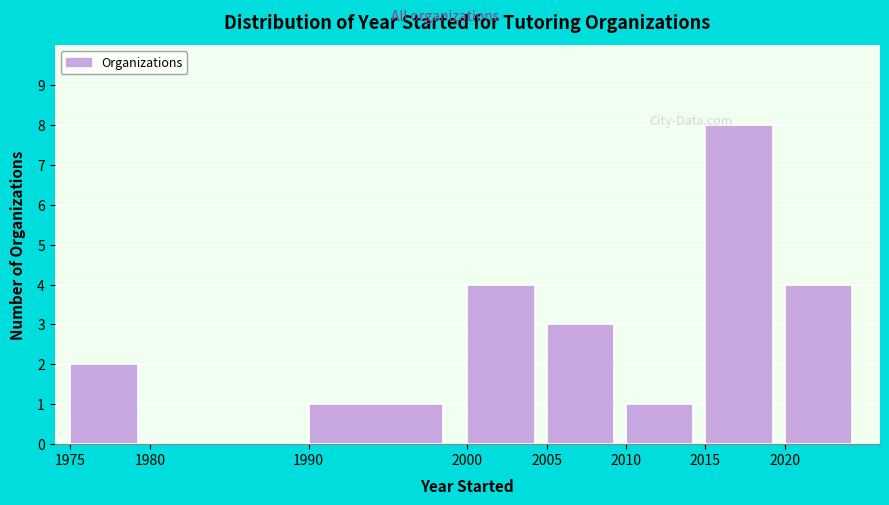

Reading right to left, extract all data points from this chart.

2020=4	2015=8	2010=1	2005=3	2000=4	1990=1	1980=0	1975=2